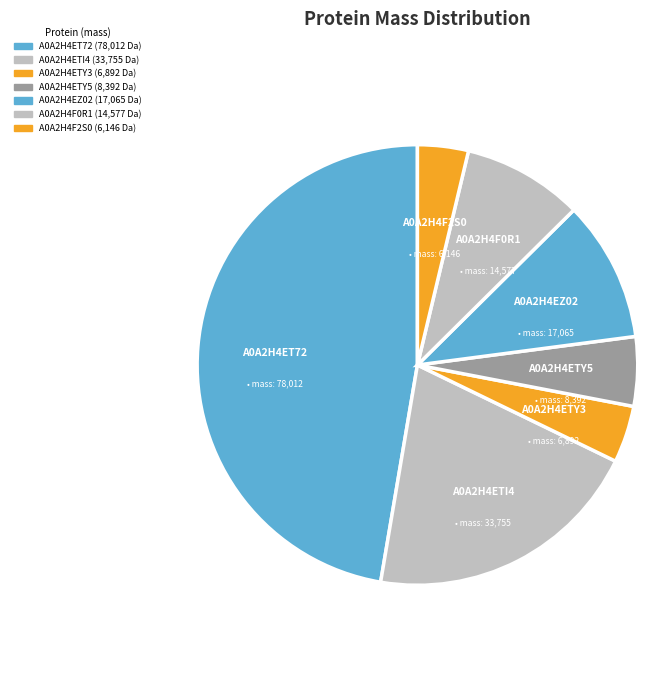

True or false: A0A2H4F2S0 accounts for 10% of the total.

False